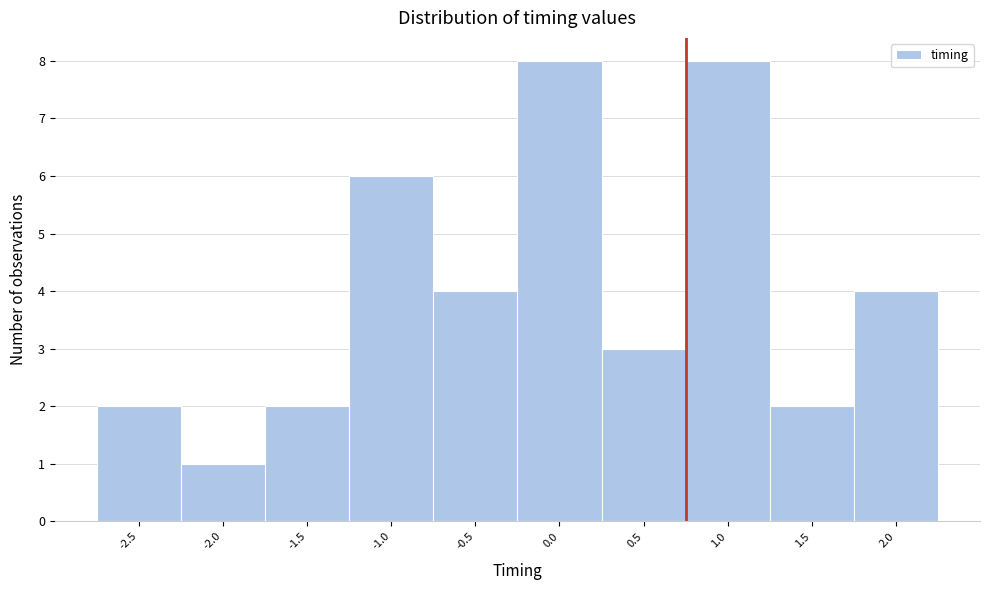

Reading right to left, extract all data points from this chart.

4	2	8	3	8	4	6	2	1	2